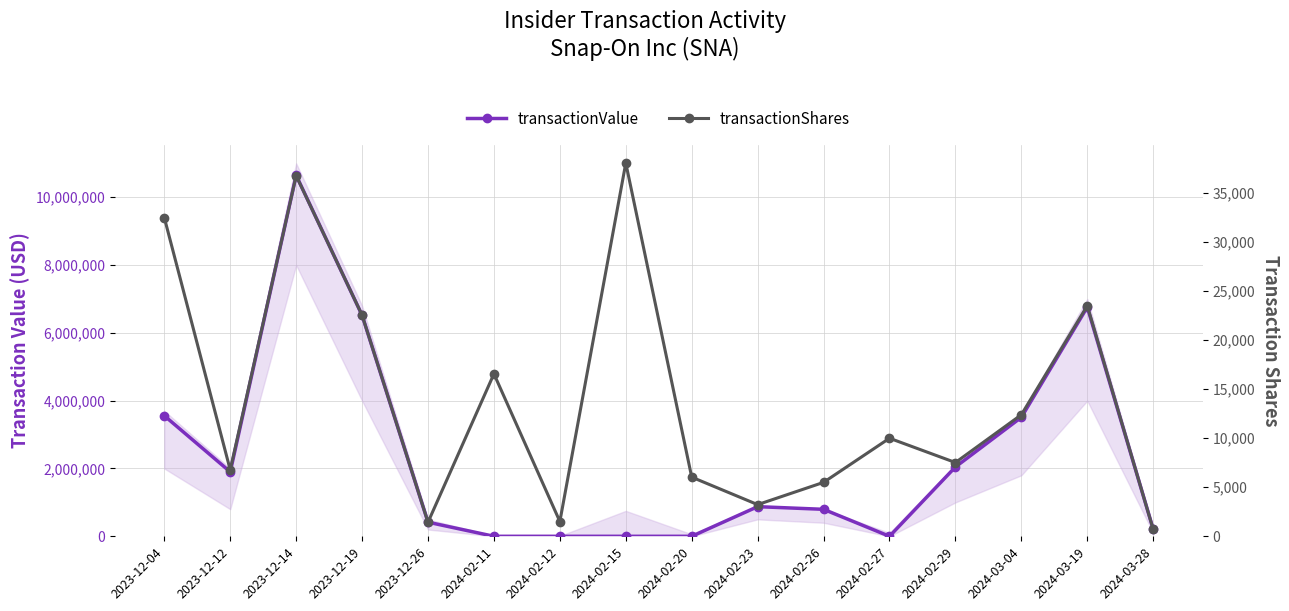

After their last crossing, which series has the higher values: transactionShares or transactionValue?

transactionValue